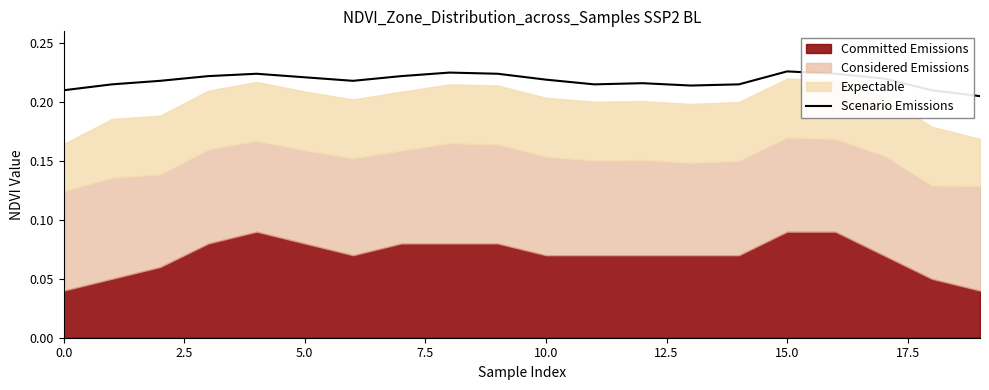

What position from the right is 9?

11